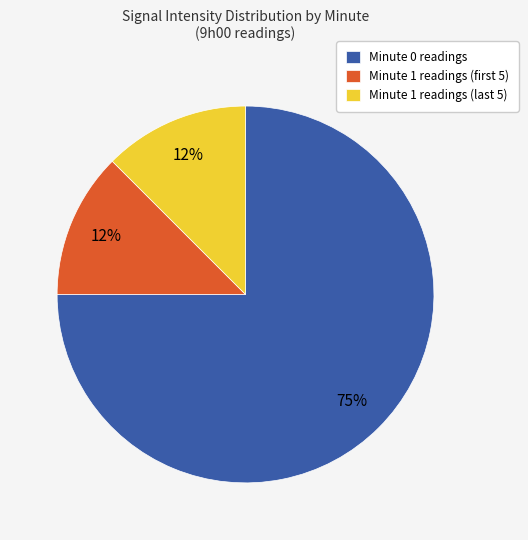

Which category has the biggest portion of the pie?

Minute 0 readings